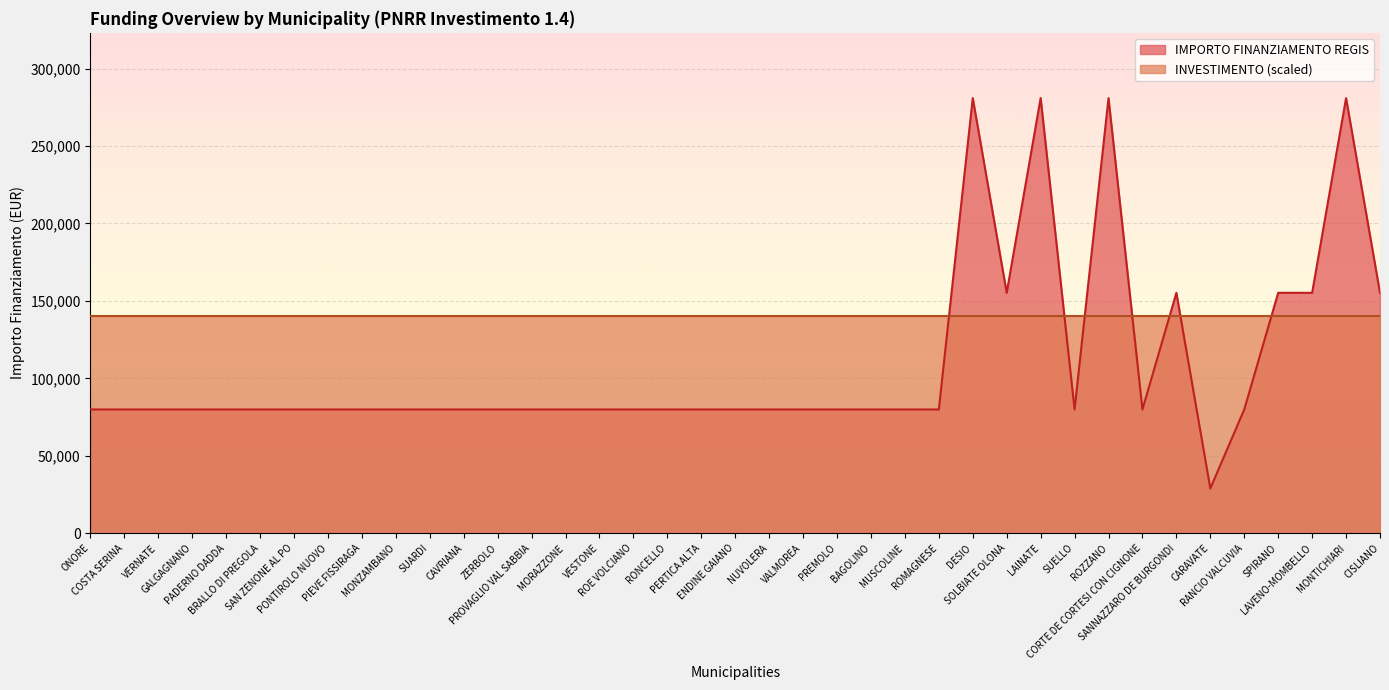

Which has a higher value, CARAVATE or CISLIANO?

CISLIANO